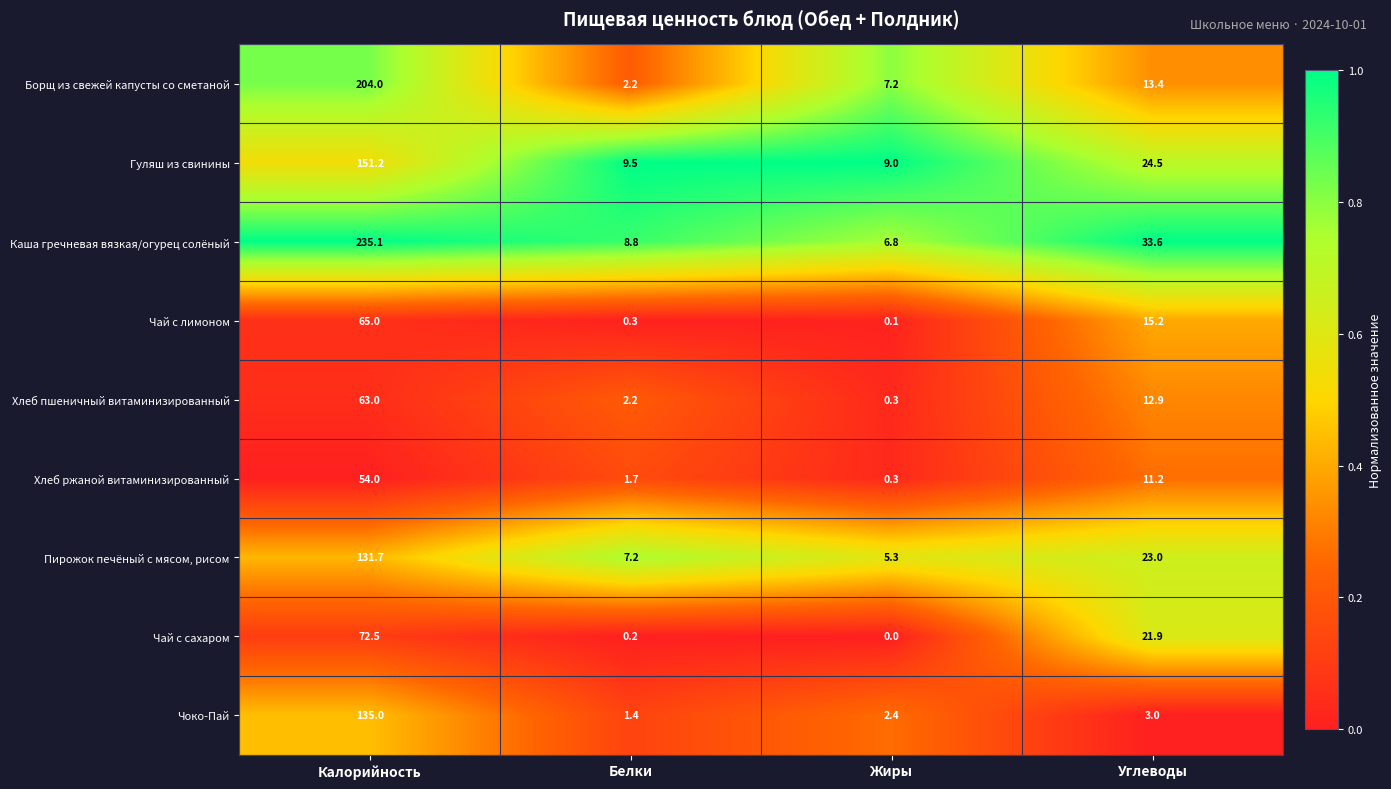

What is the spread (max minus min) of values at Жиры?

9.0